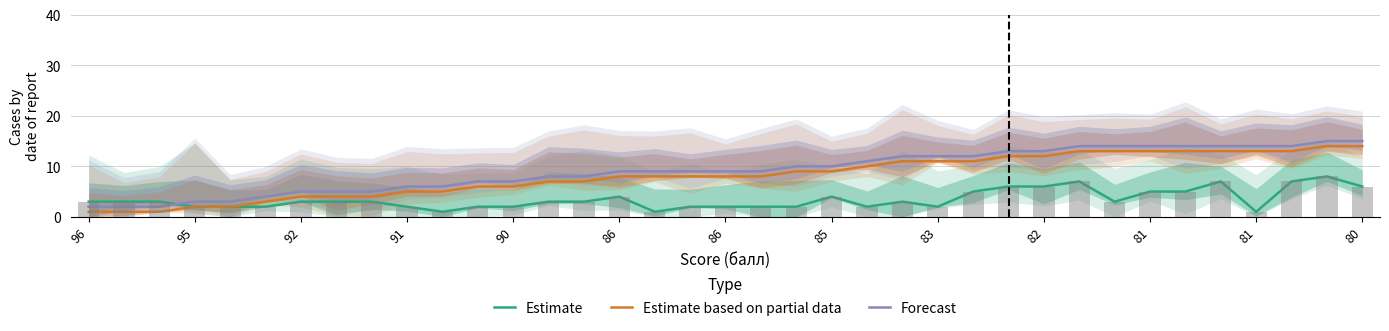

Which series has the largest total across all categories?

Forecast